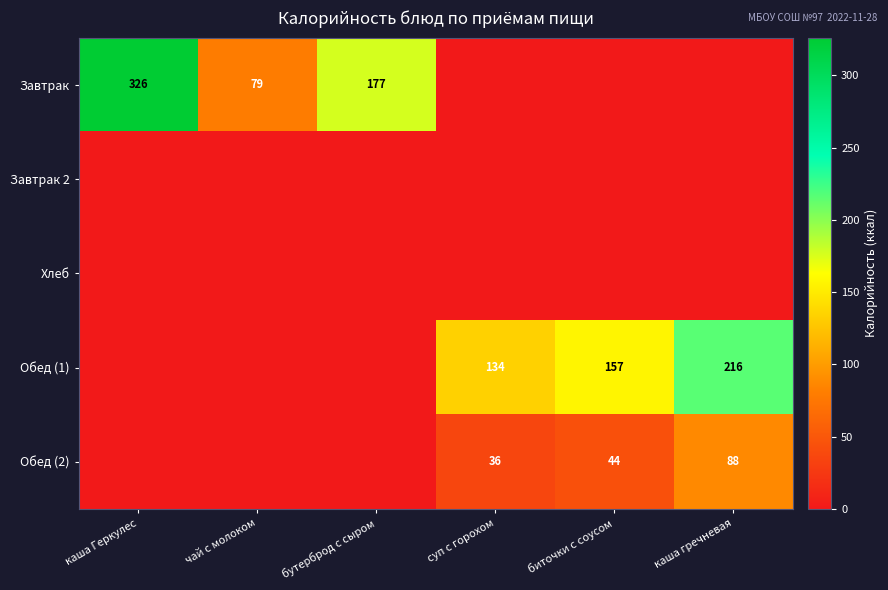

The value of Обед (2) at суп с горохом is 57. True or false?

False